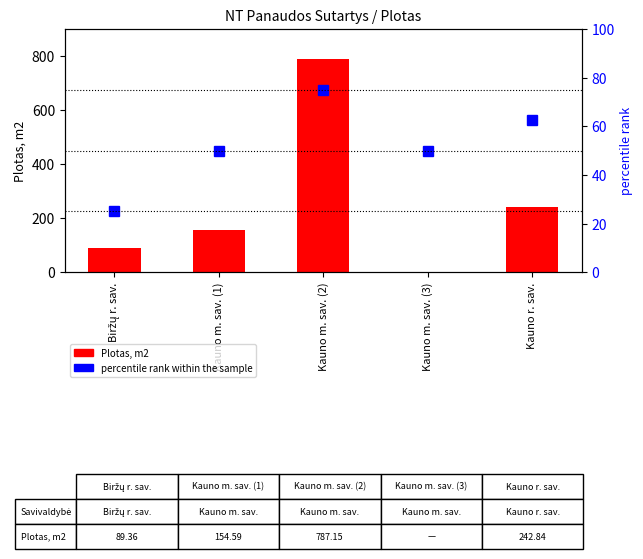

How many positive values does the Plotas, m2 series have?

4